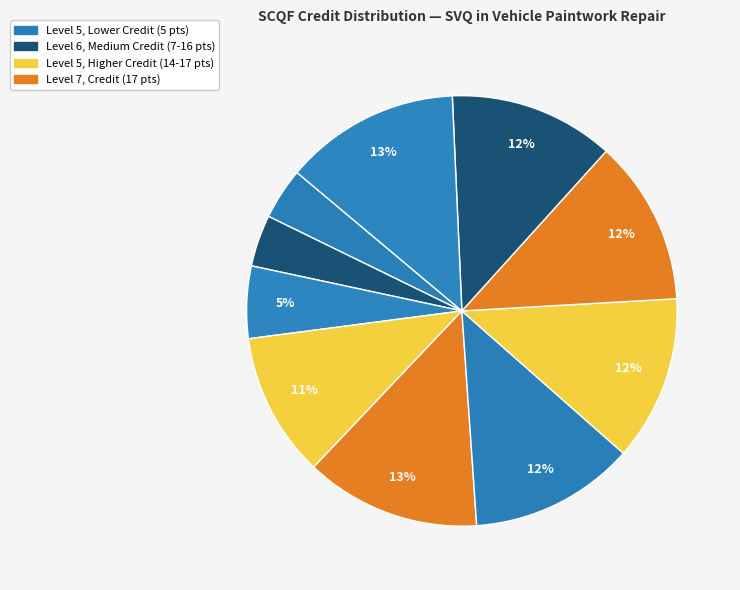

How many slices are in this pie chart?

10